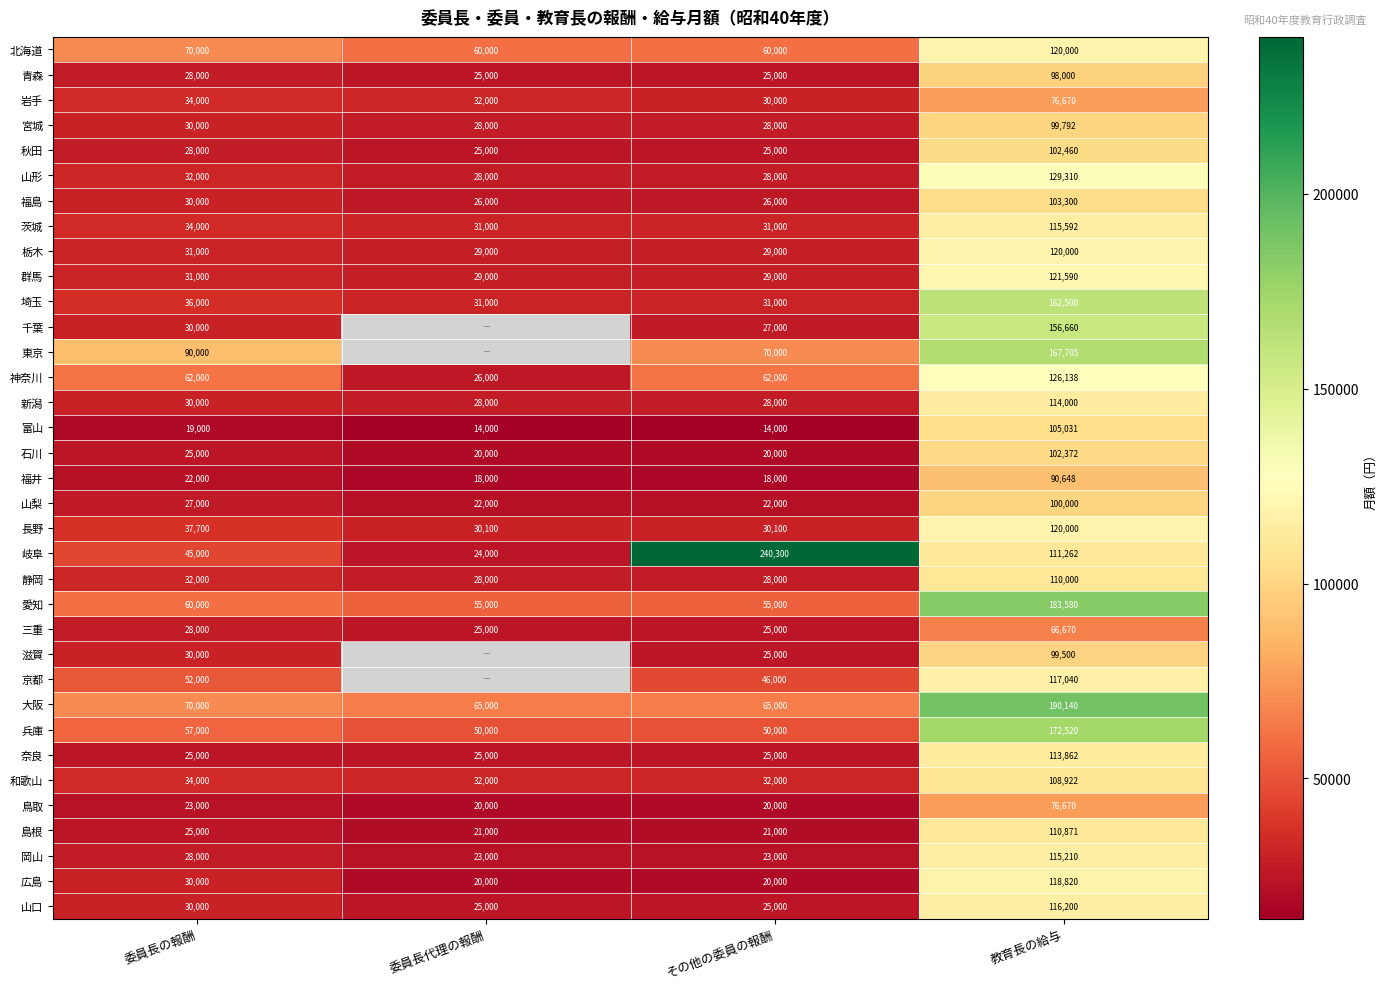

What is the difference between the highest and lowest values at 教育長の給与?

123470